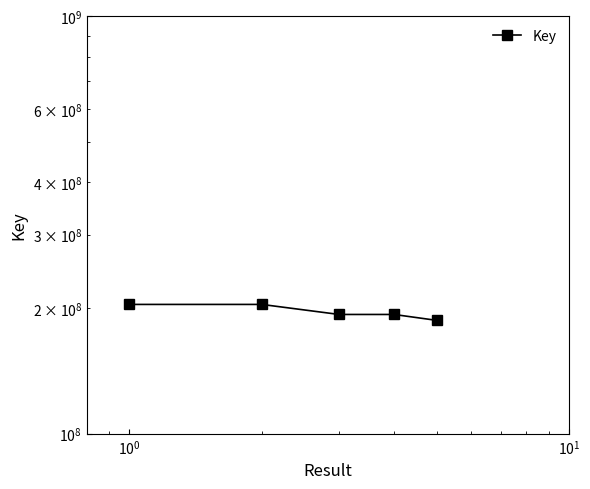

True or false: the data shows 39623553 at $\mathdefault{10^{2}}$.

False